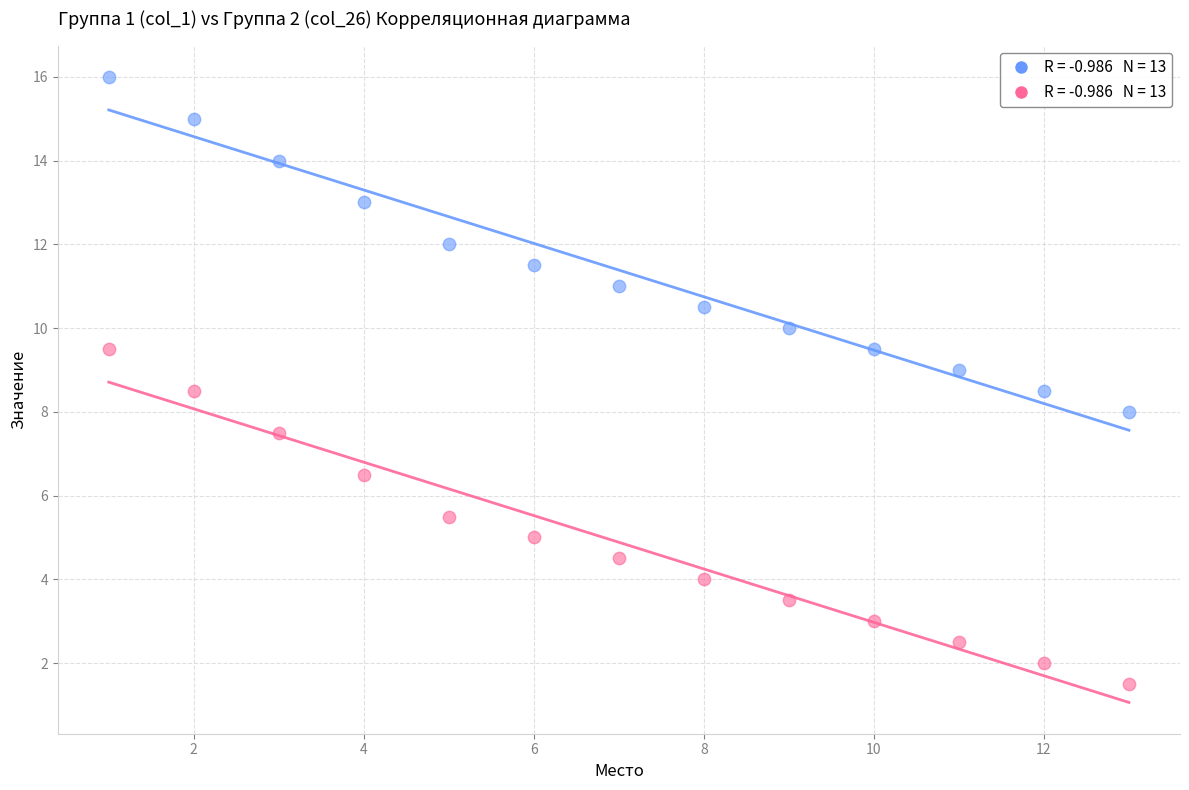

Across all data points, what is the range of X values (max minus min)?

12.0